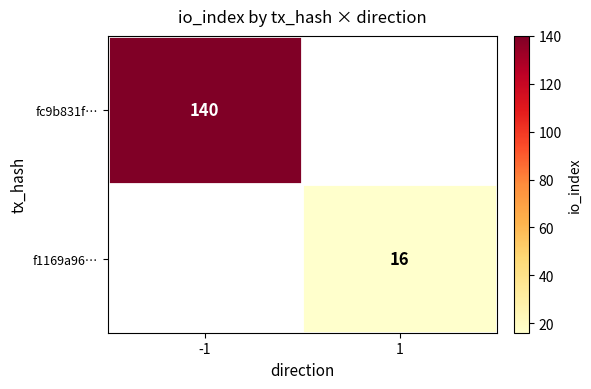

At how many categories does at least one series exceed 22?

1